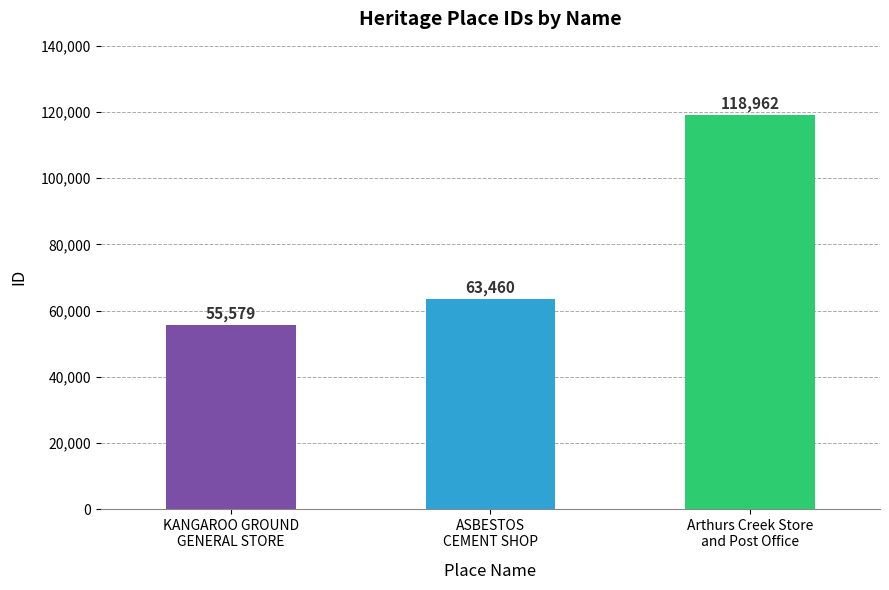

What is the difference between the values at Arthurs Creek Store
and Post Office and KANGAROO GROUND
GENERAL STORE?

63383